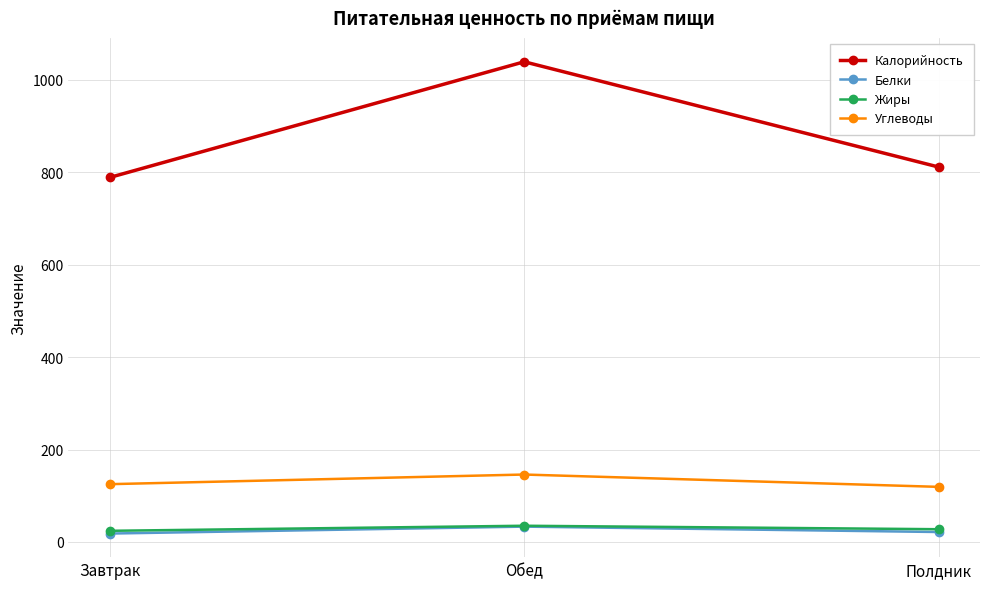

What is the lowest value of the Углеводы series?

119.3